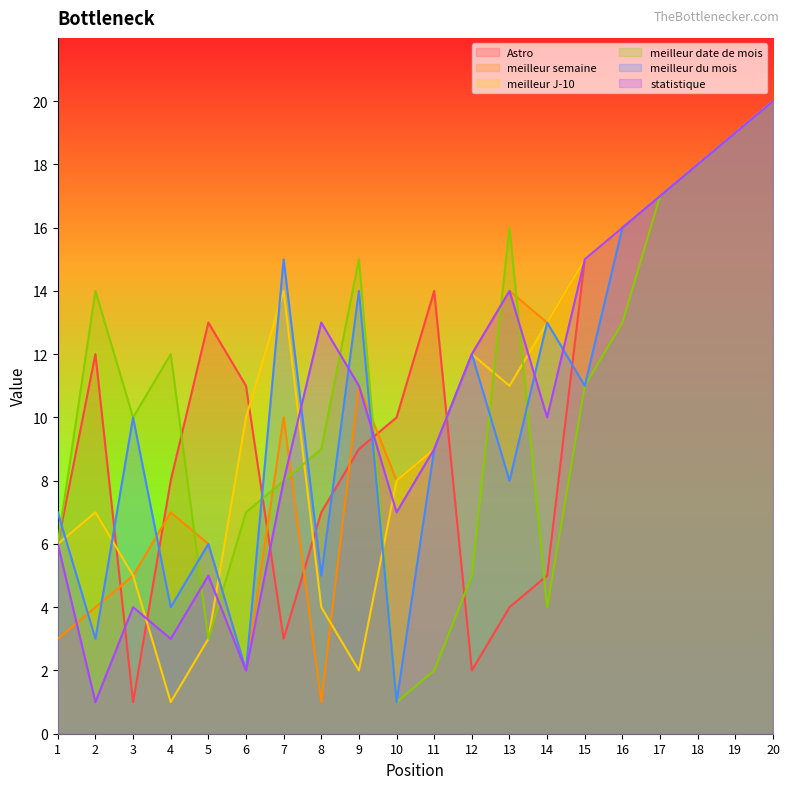

Between which two adjacent categories do Astro and statistique first intersect?

2 and 3